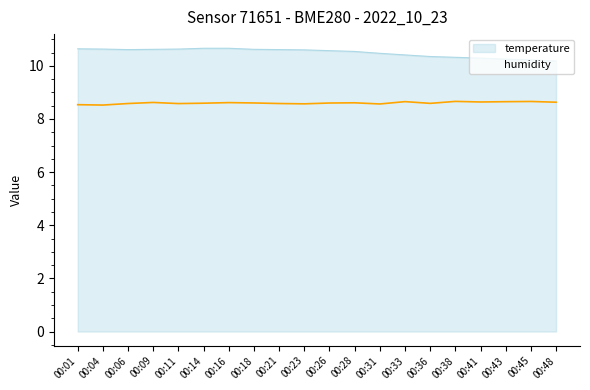

What is the difference between the second highest and second lowest values in the temperature series?

0.4